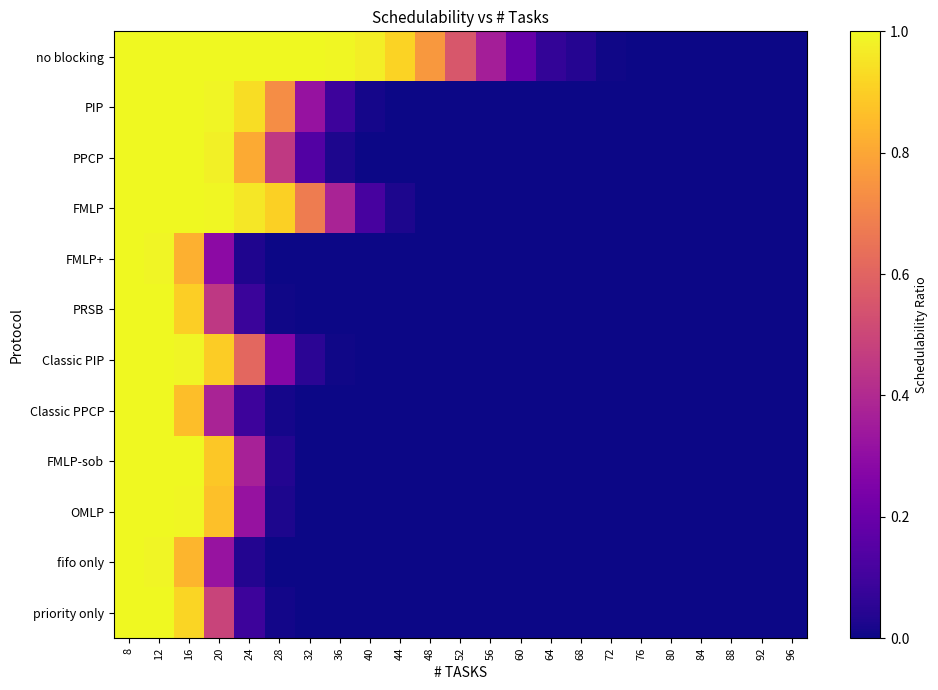

What is the maximum value shown in the chart?

1.0